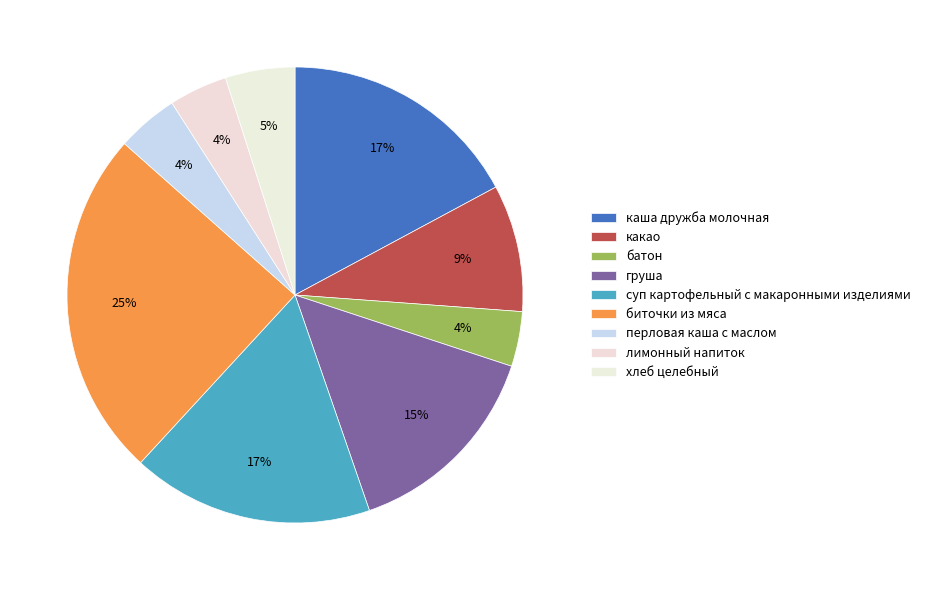

To the nearest percent, what is the difference between the largest and smallest slice percentages?

21%